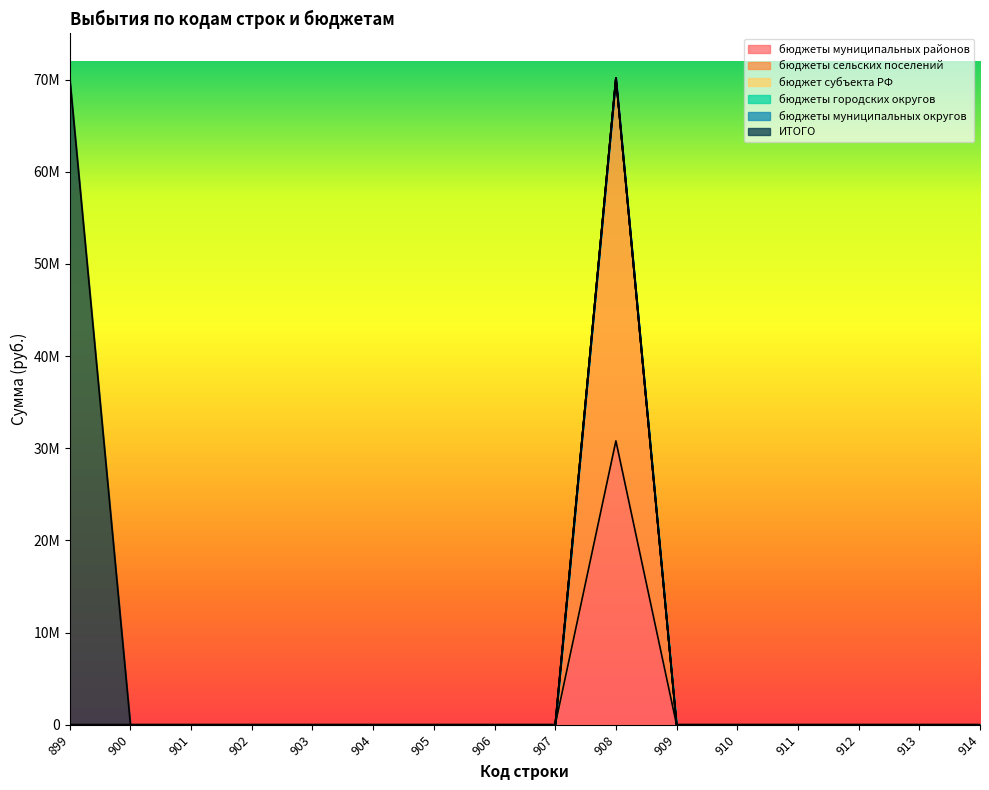

Which has a higher value, 910 or 907?

910